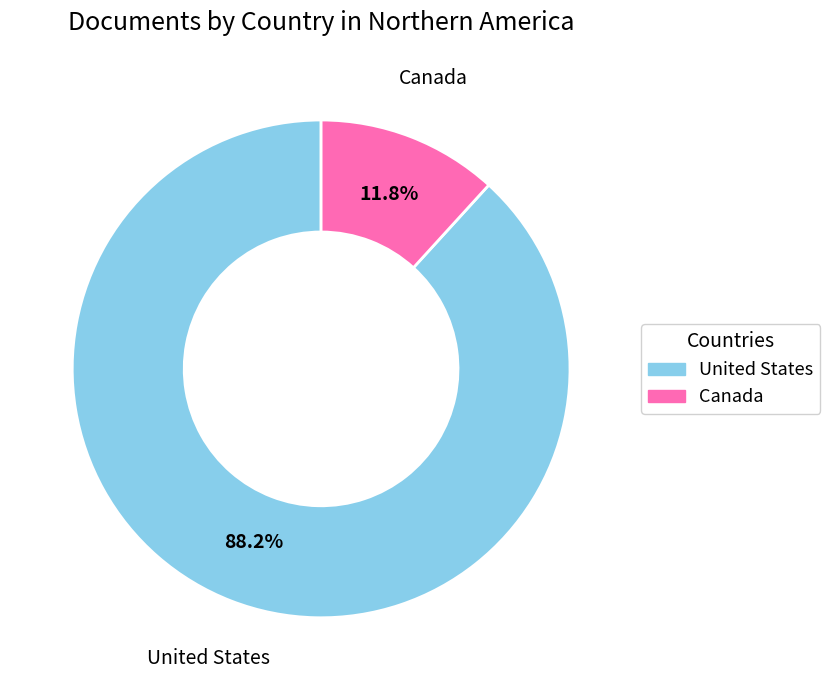

Which category has the biggest portion of the pie?

United States